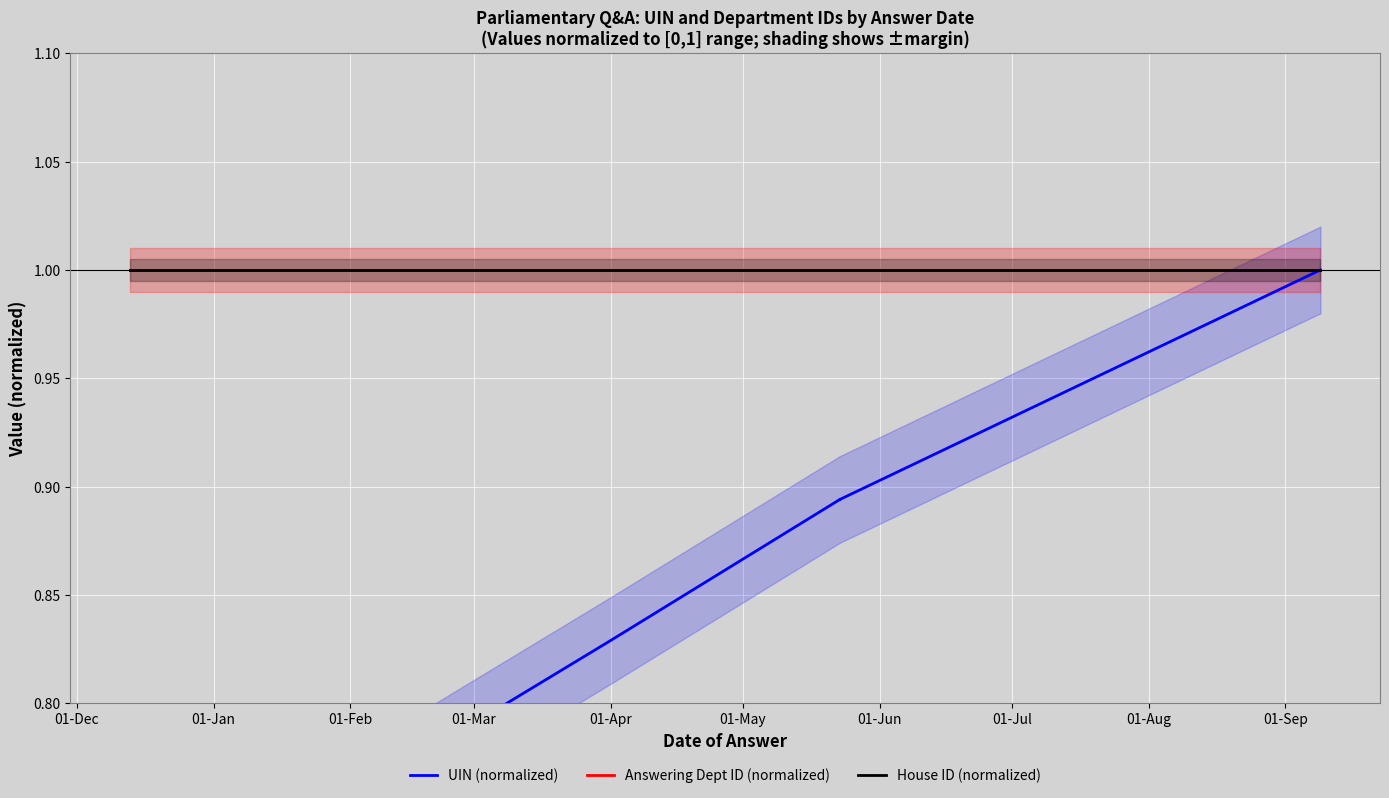

True or false: UIN (normalized) and Answering Dept ID (normalized) intersect in this chart.

False